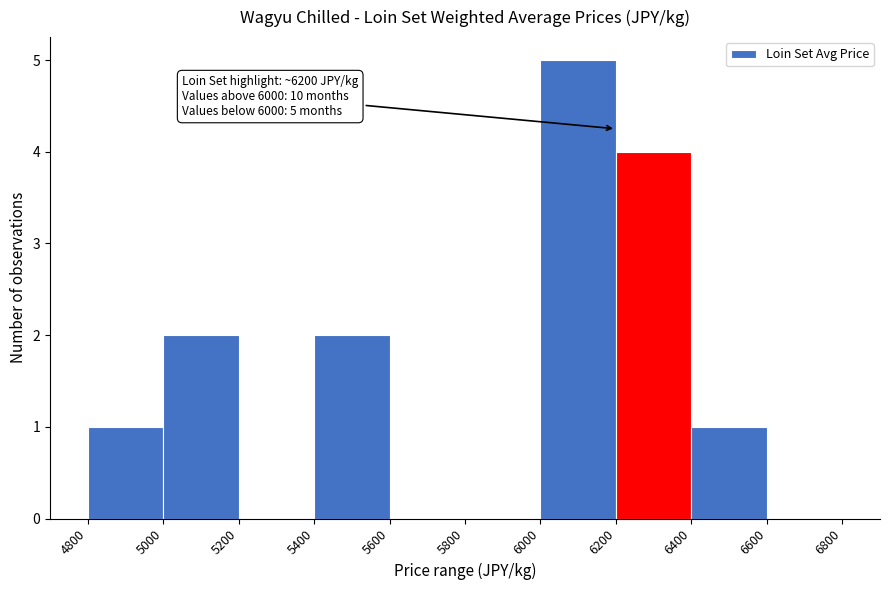

Over which range of the x-axis is the bar tallest?

6000 to 6200